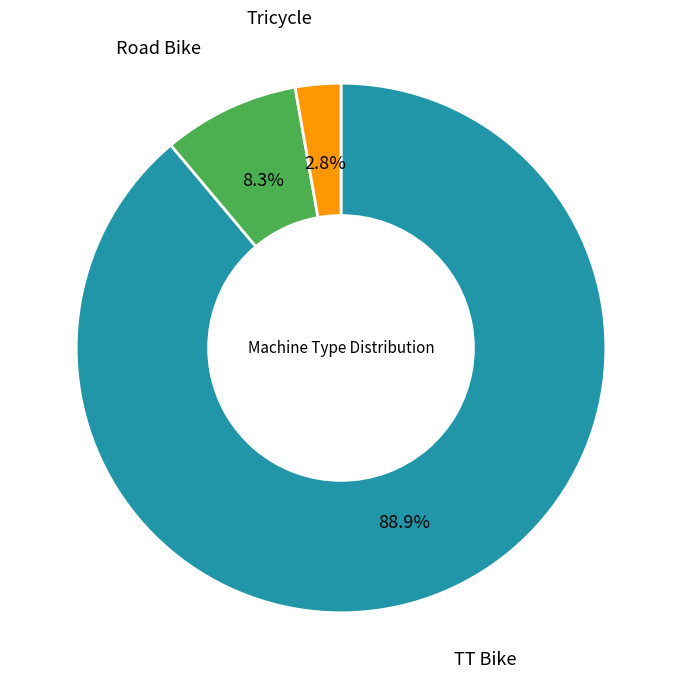

Is there a majority slice in this chart?

Yes